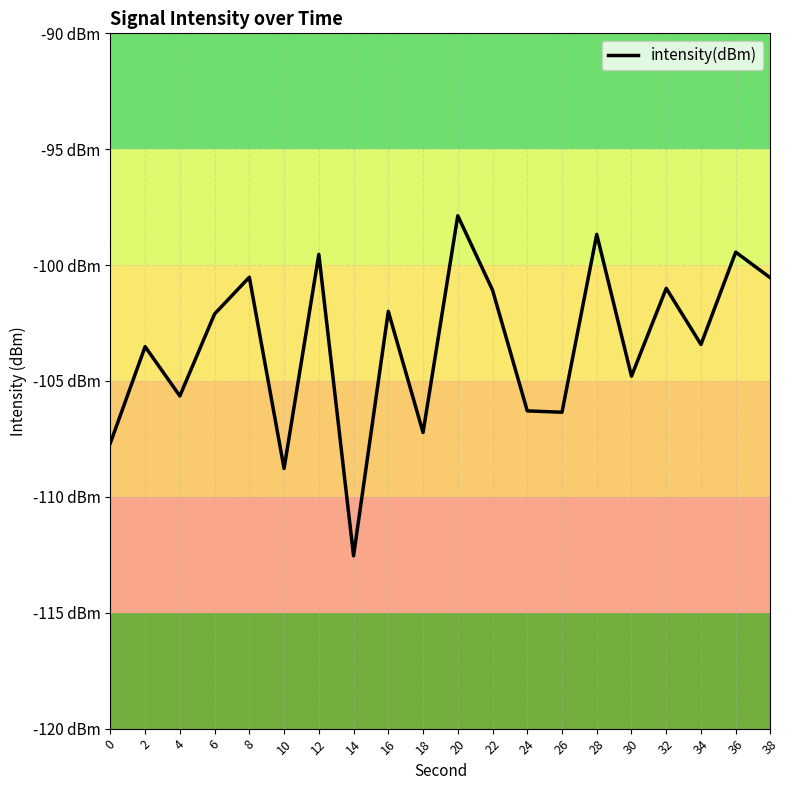

Does the chart have visible grid lines?

Yes